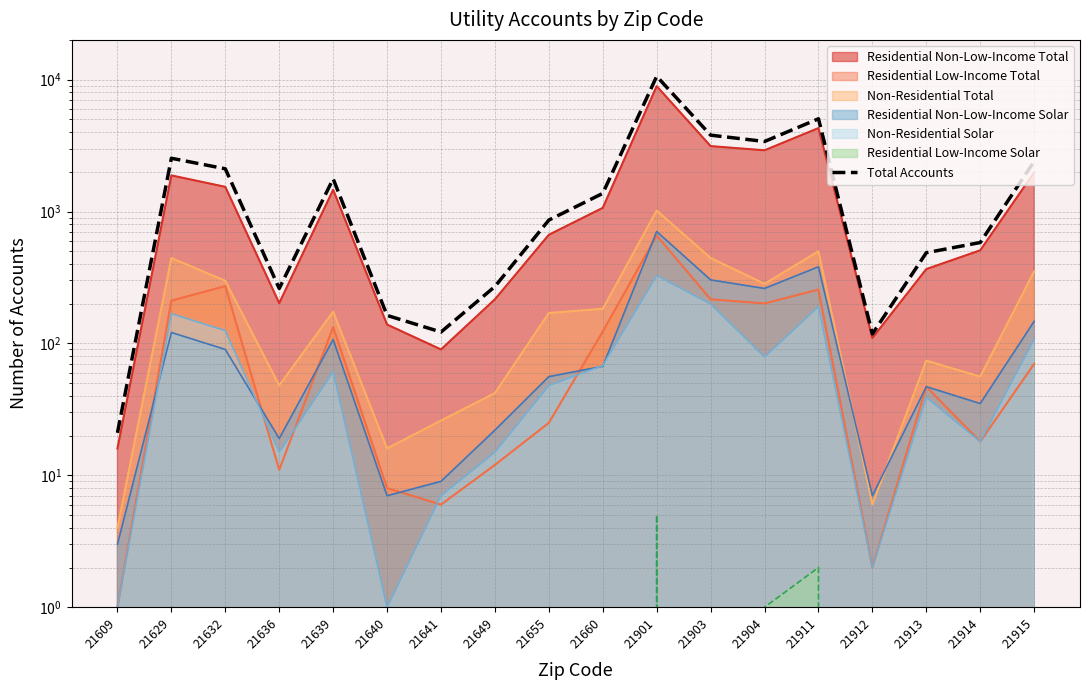

True or false: the data shows 3791 at 21903.

True